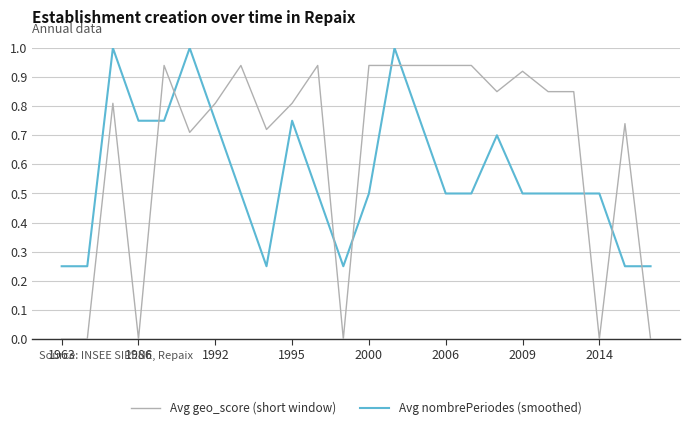

Which series has the widest spread of values?

Avg geo_score (short window)